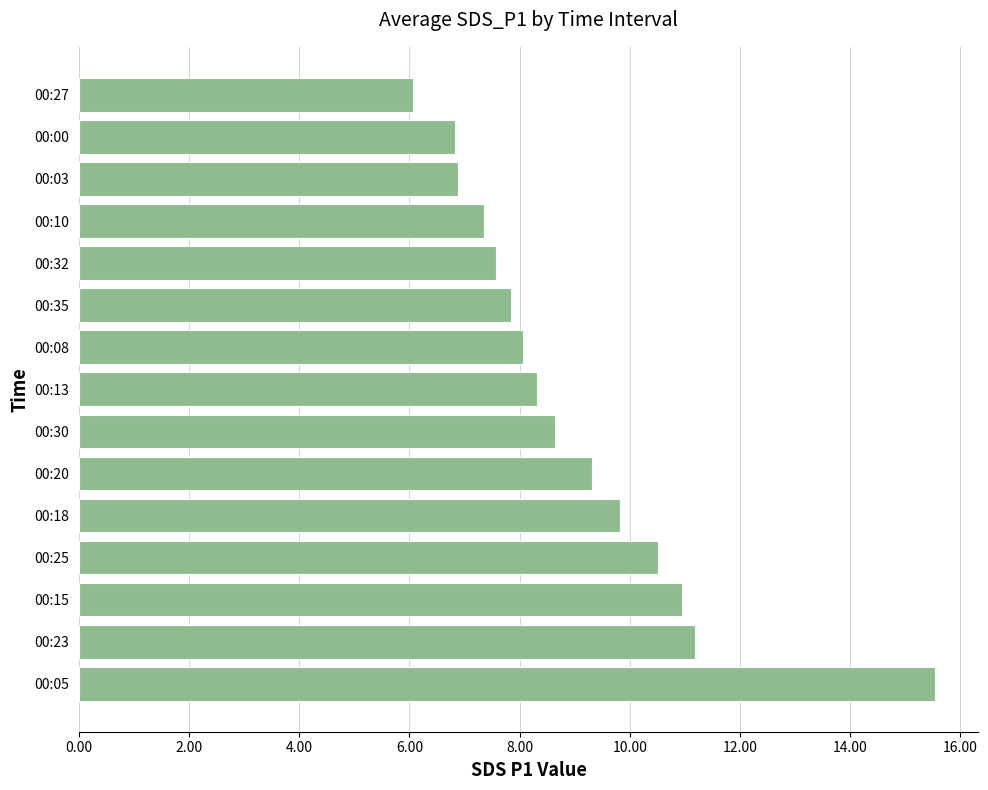

What is the greatest value displayed?

15.6